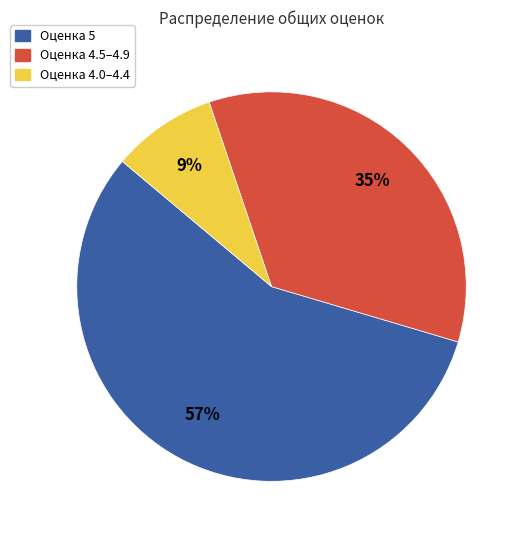

Approximately how many times larger is the value at Оценка 5 compared to Оценка 4.5–4.9?

1.6